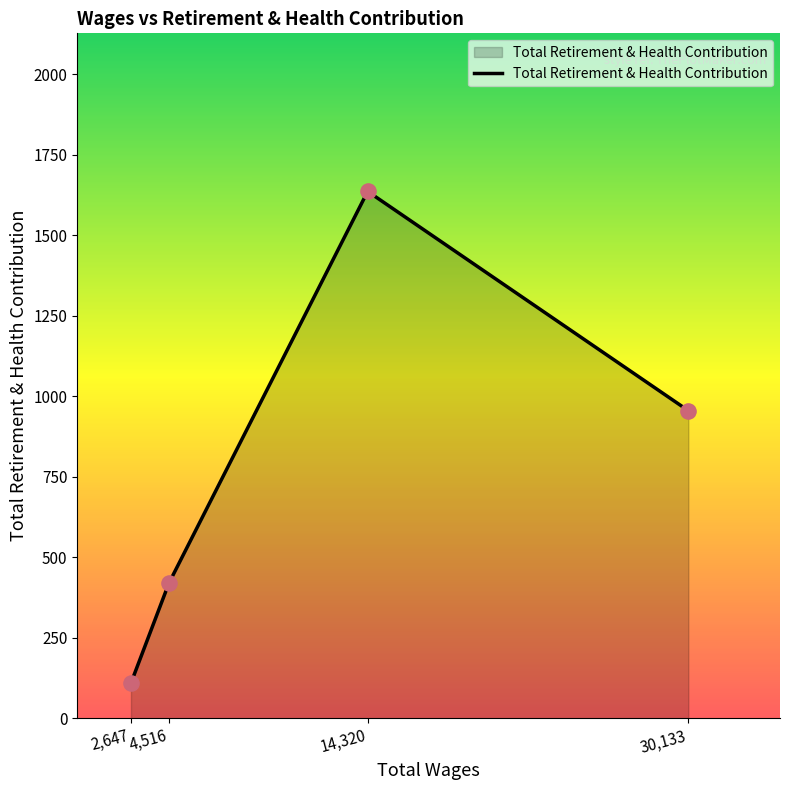

Approximately how many times larger is the value at 14,320 compared to 30,133?

1.7